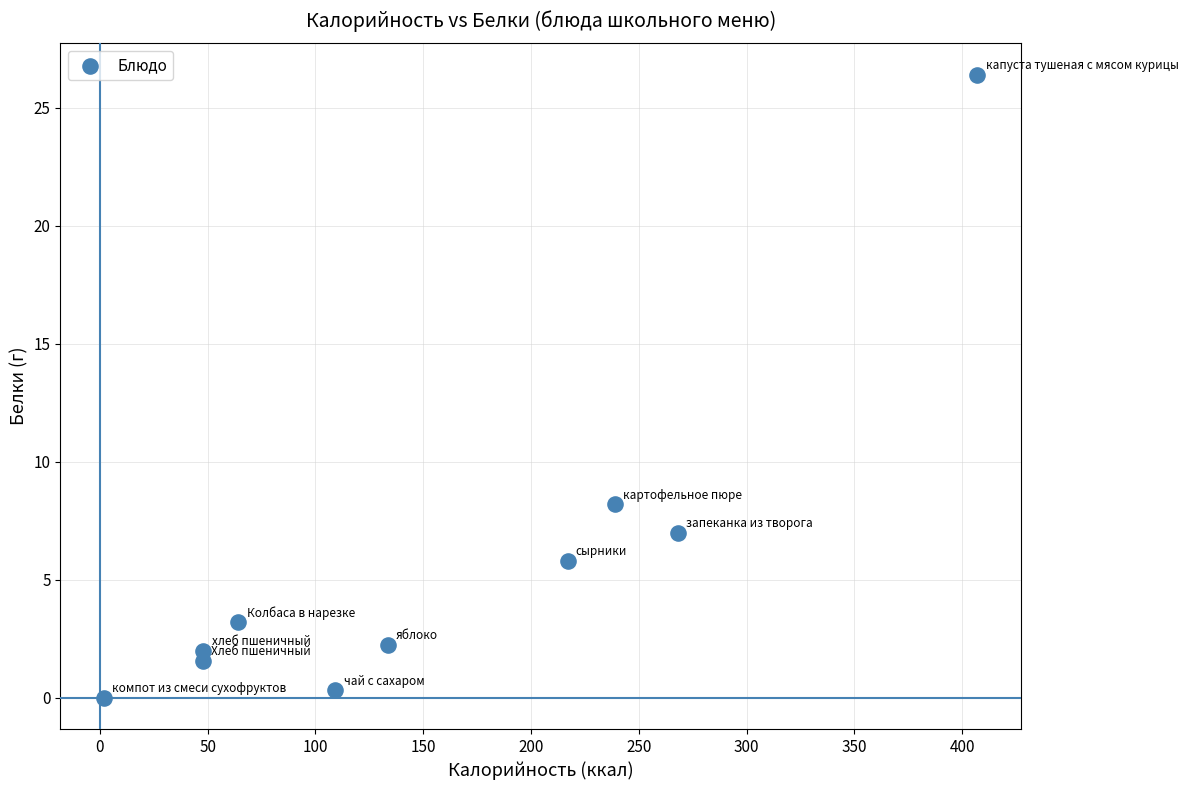

What Y value in the scatter plot is closest to 13?

8.2